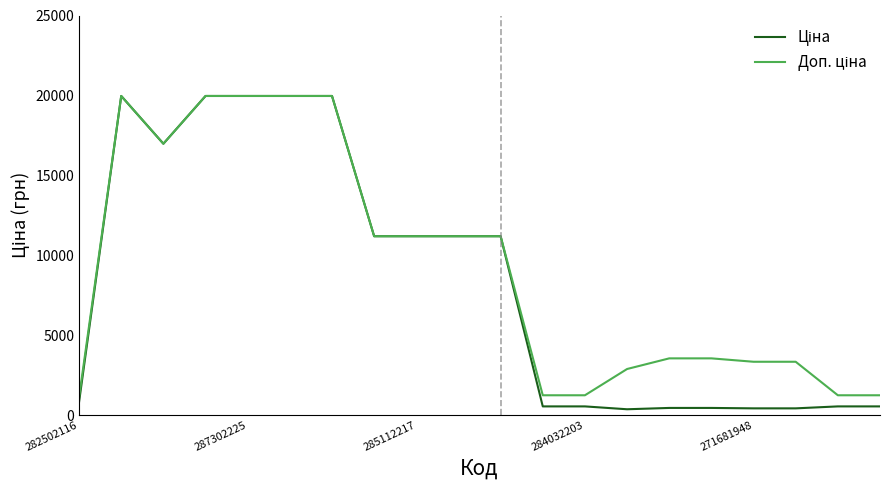

What is the greatest value displayed?

19964.2